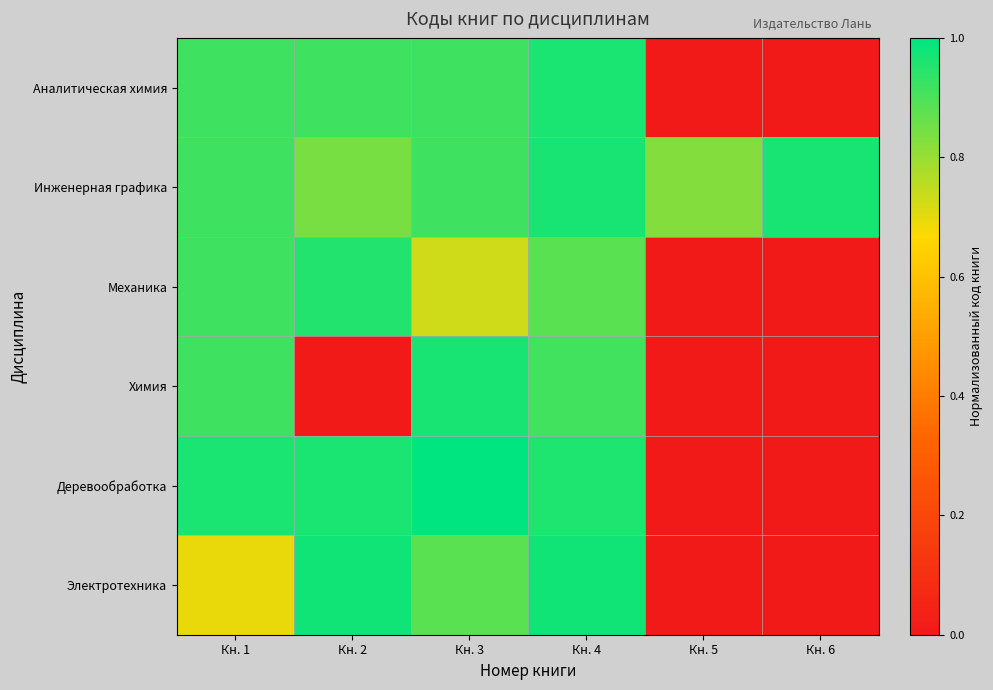

Between Кн. 3 and Кн. 2, which is larger?

Кн. 2